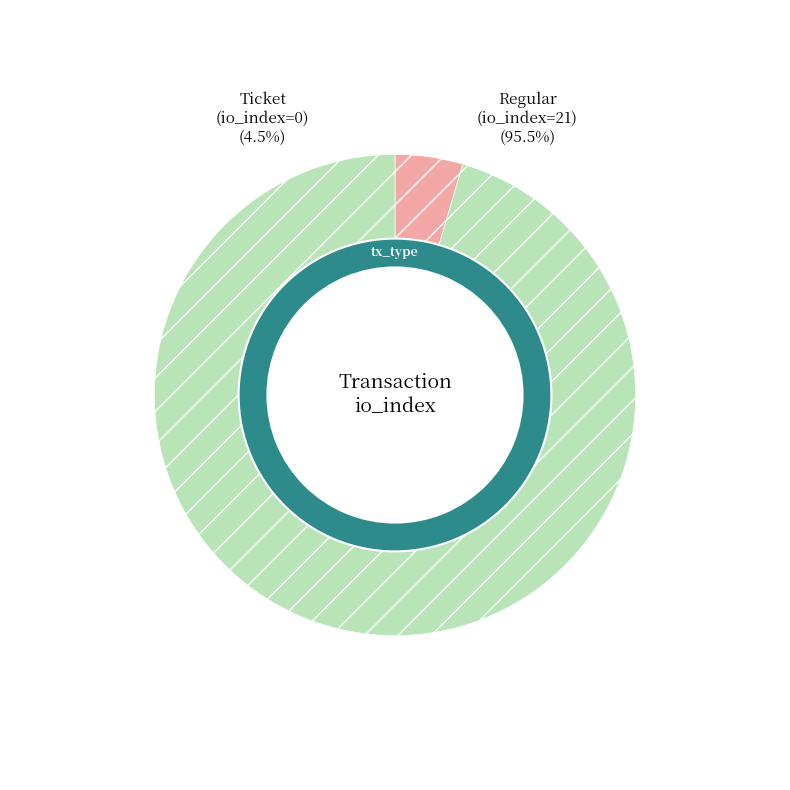

Is the sum of Ticket (io_index=0) and Regular (io_index=21) greater than half?

Yes